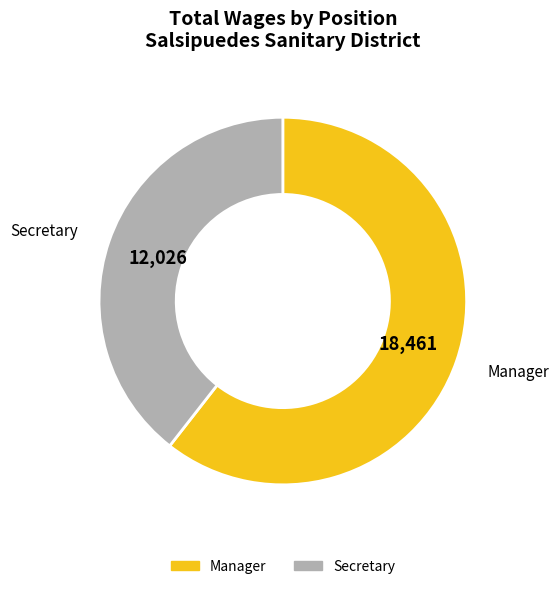

The Secretary slice represents 30% of the pie. True or false?

False